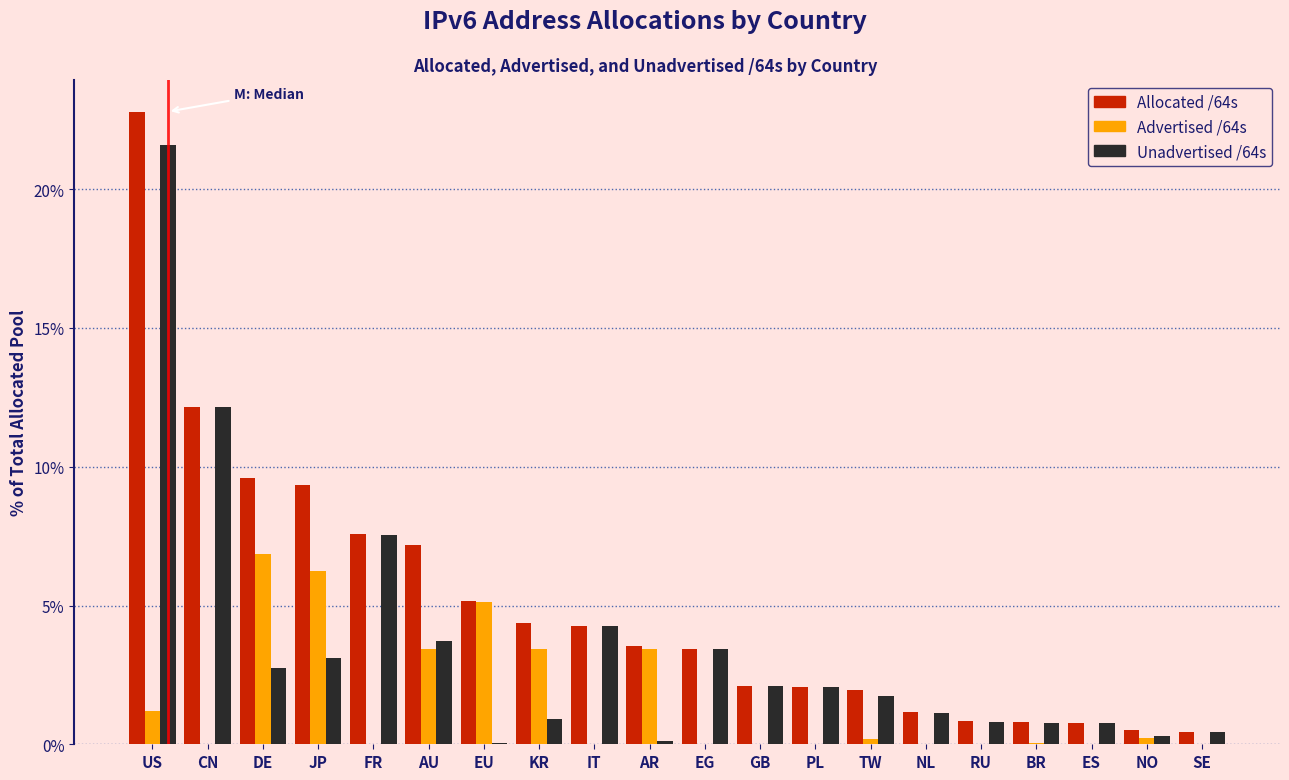

Which series has the largest total across all categories?

Allocated /64s